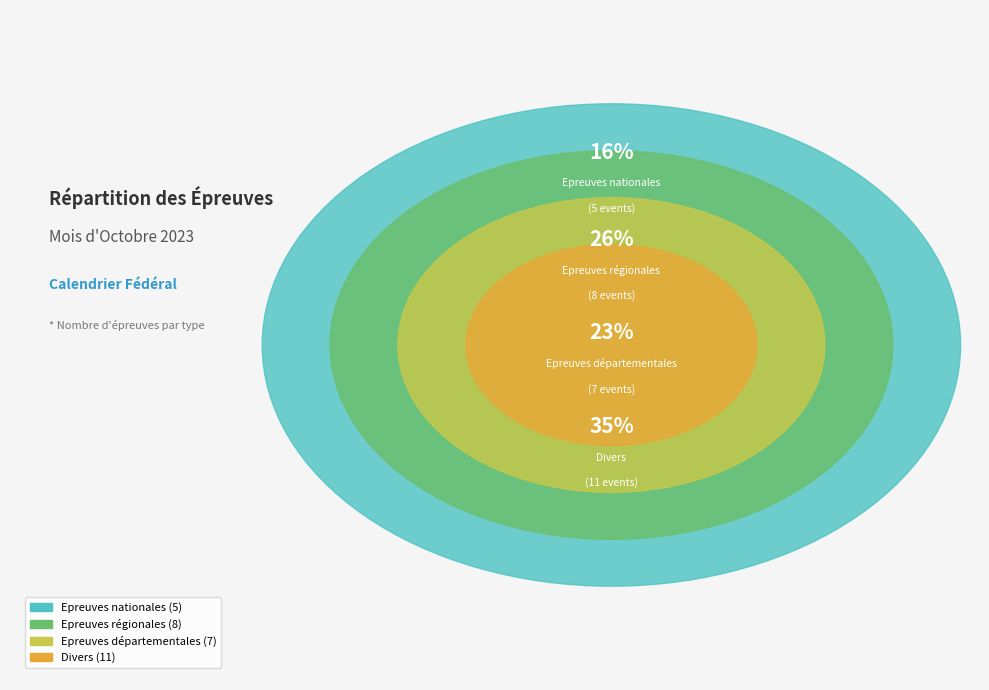

Rank the categories by value from lowest to highest.

Epreuves nationales, Epreuves départementales, Epreuves régionales, Divers